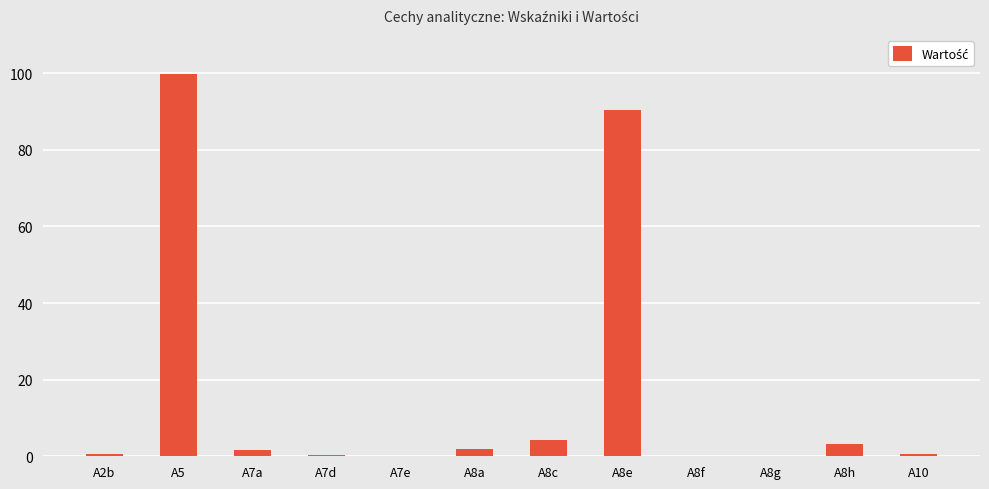

Where is the data nearest to the value 49?

A8e